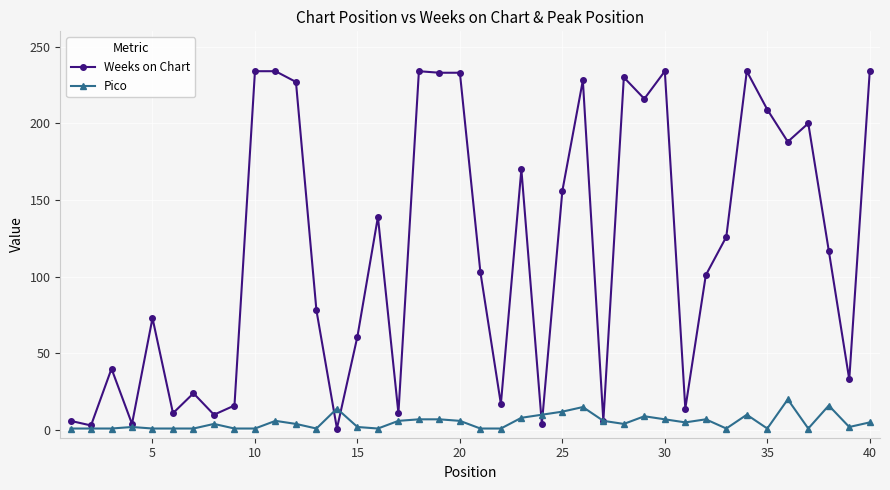

List the series in order of their peak value, highest first.

Weeks on Chart, Pico